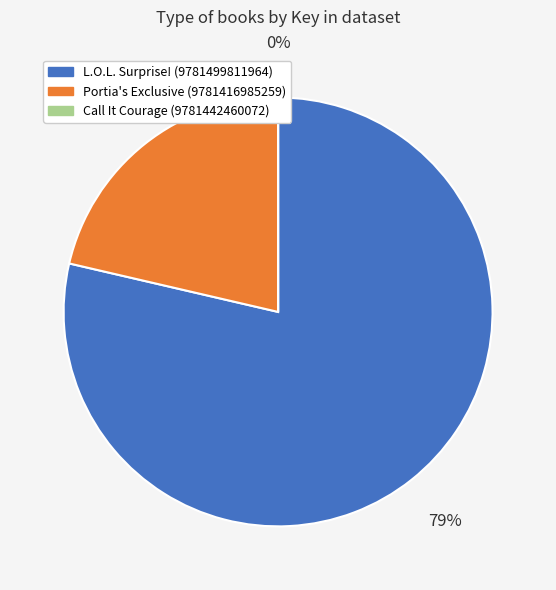

To the nearest percent, what portion does Portia's Exclusive (9781416985259) represent?

21%